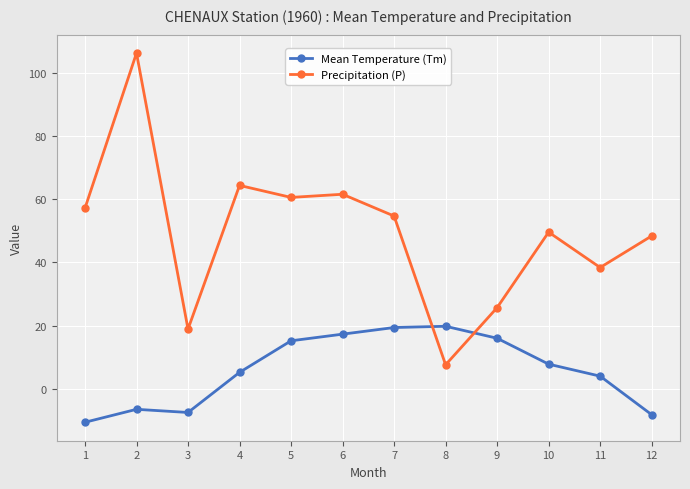

How many times do Precipitation (P) and Mean Temperature (Tm) cross each other?

2